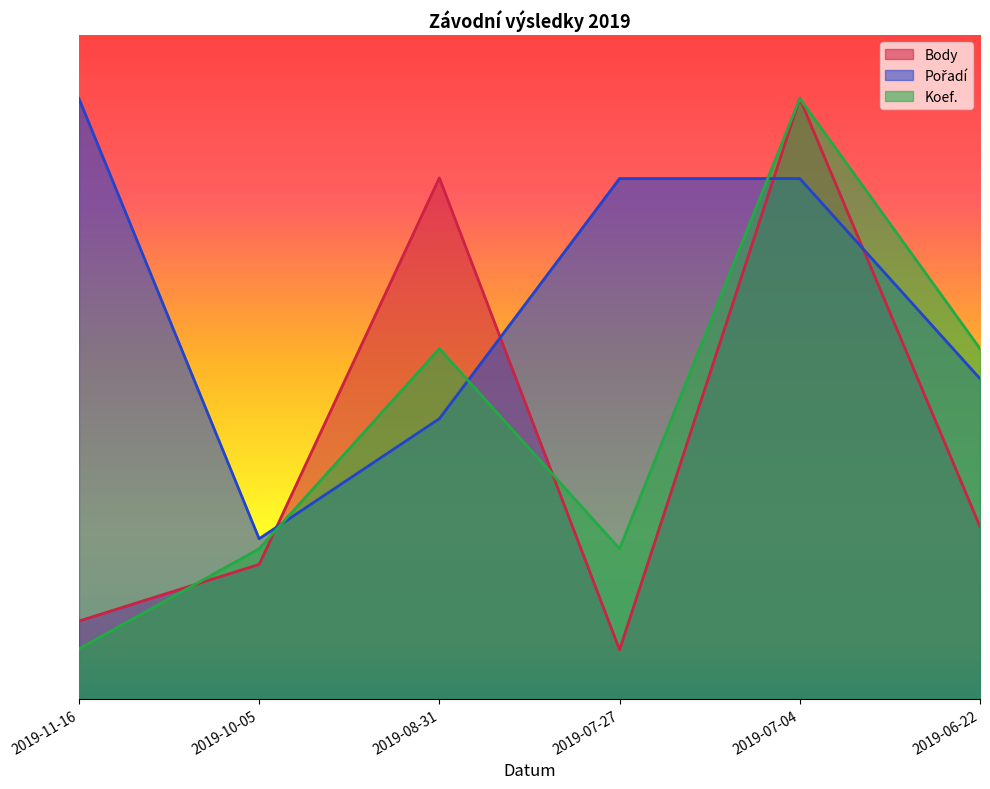

What is the smallest value displayed?

310.3